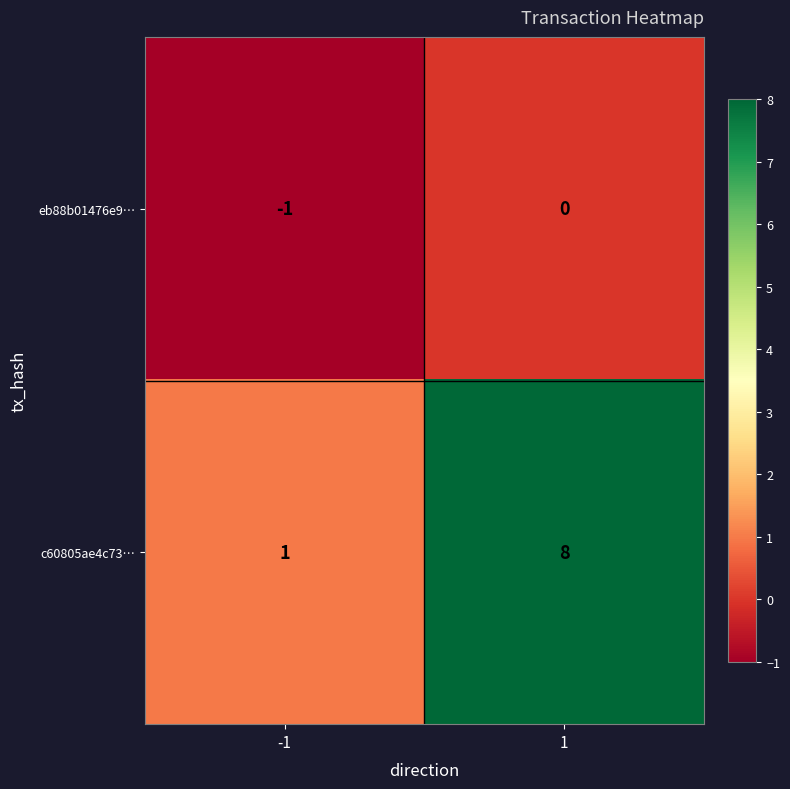

The c60805ae4c73… series shows 14 at 1. True or false?

False